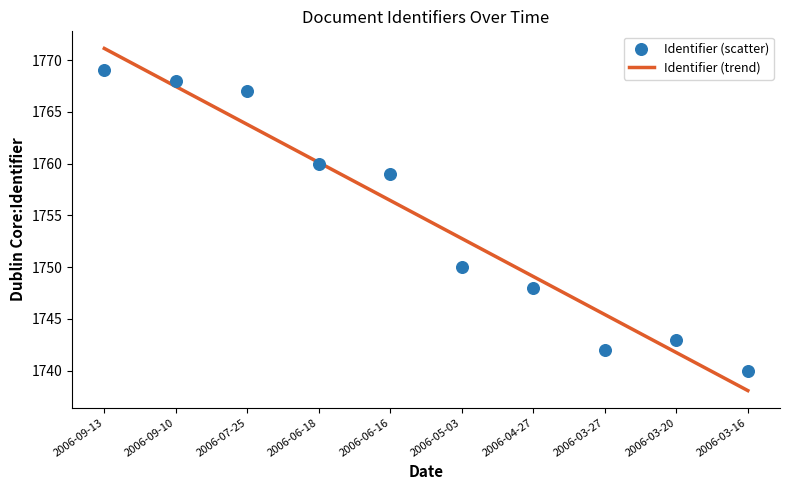

Which has a higher value, 2006-03-20 or 2006-03-16?

2006-03-20